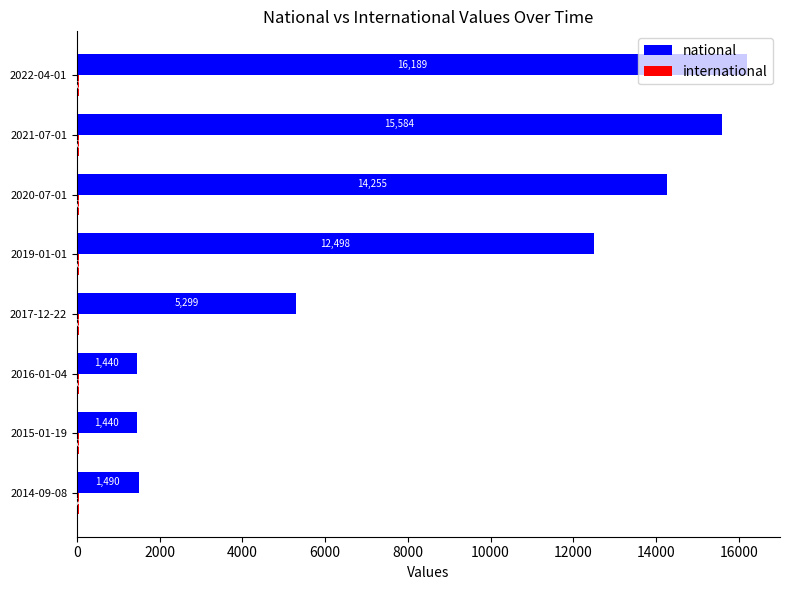

True or false: national has a value of 14255 at 2020-07-01.

True